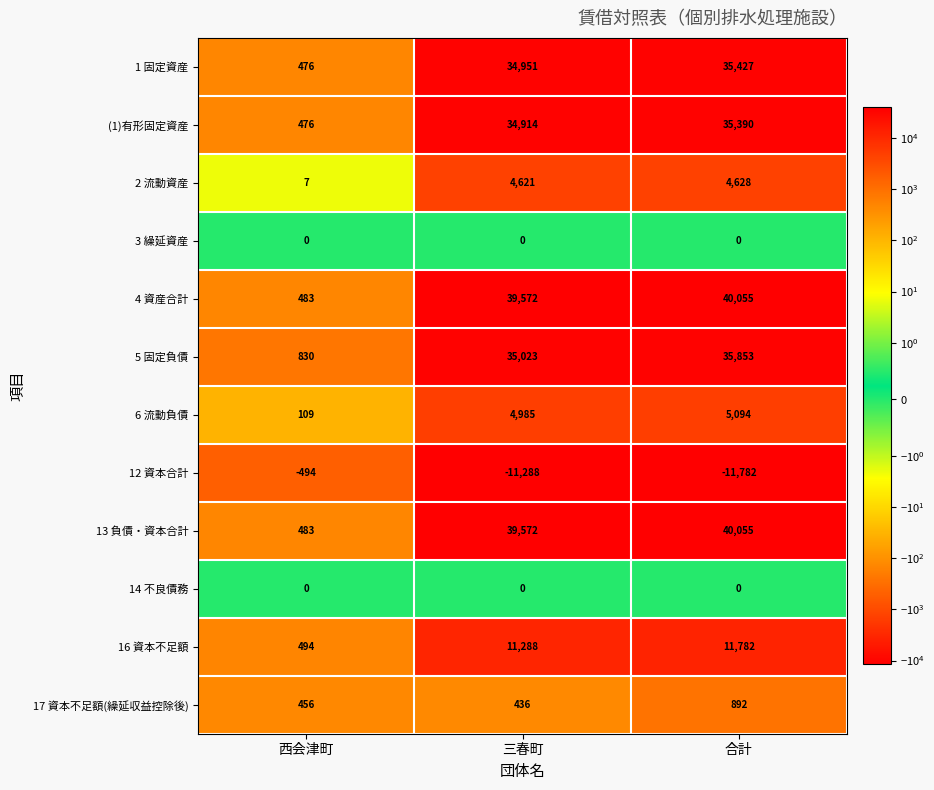

Rank the categories by 13 負債・資本合計 value from lowest to highest.

西会津町, 三春町, 合計